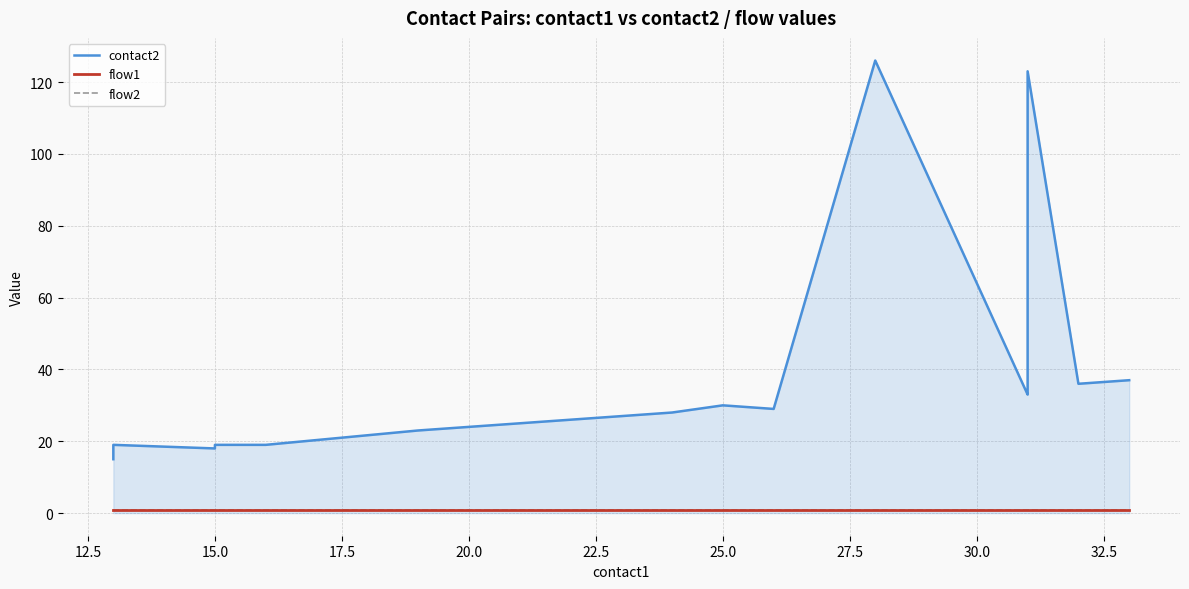

At how many categories does at least one series exceed 124?

1